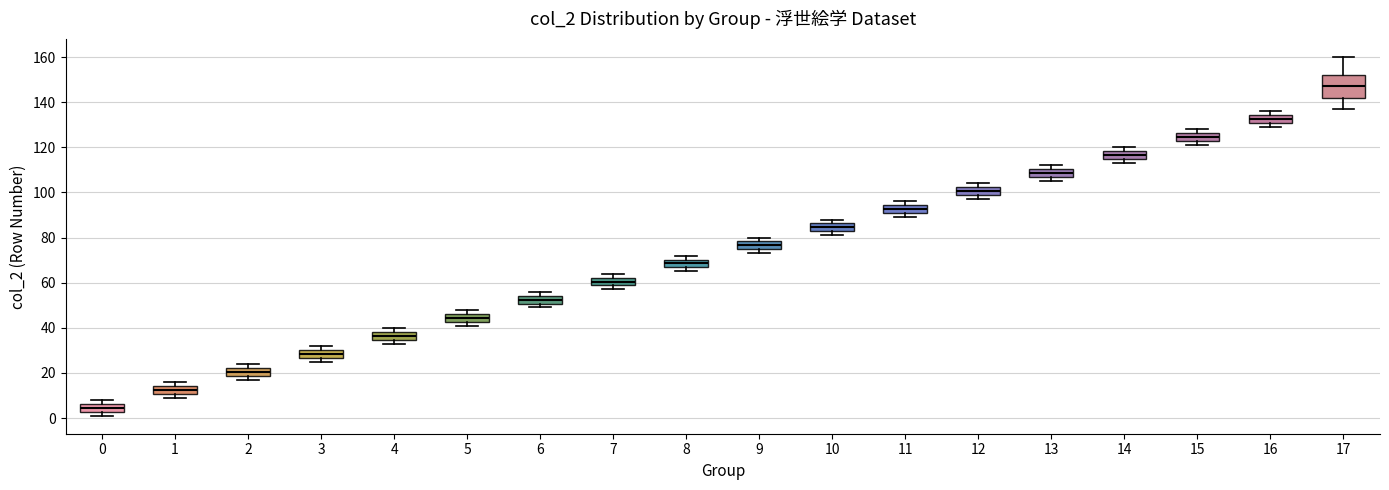

Where is the upper edge of the box at x = 7 on the y-axis? The values are not printed on the chart, so give them approximately, as read against the axis.

62